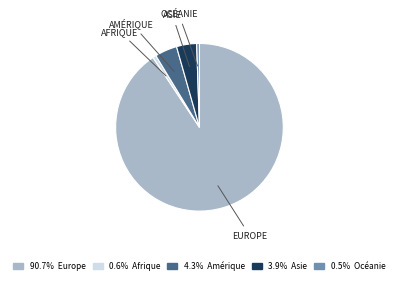

How many segments does this pie chart have?

5